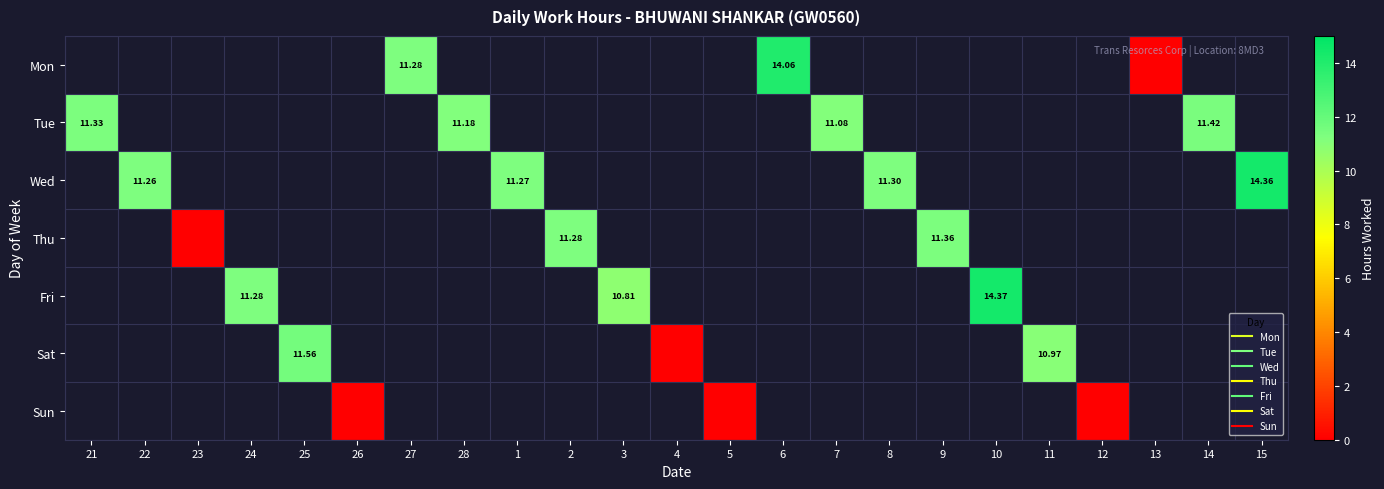

At which label does Thu reach its minimum?

21